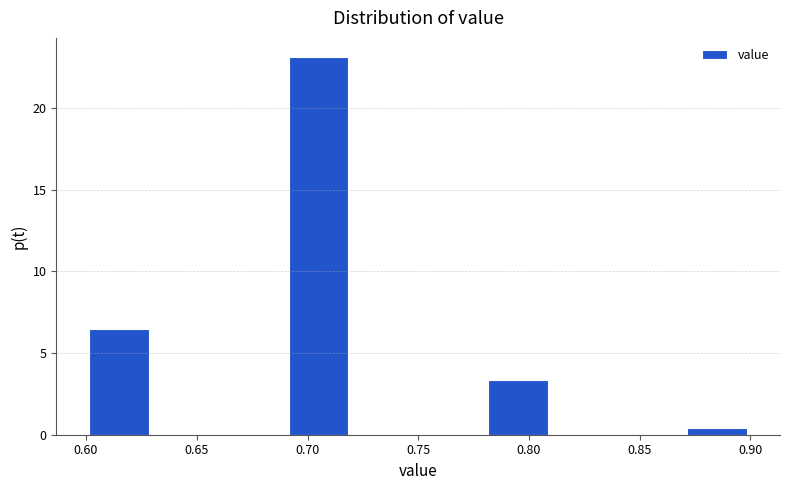

Reading left to right, list every bar in this chart as the range it spans on the x-axis followed by its height. The values are not printed on the chart, so give them approximately, as read against the axis.

0.60 to 0.63: 6.5
0.63 to 0.66: 0
0.66 to 0.69: 0
0.69 to 0.72: 23.0
0.72 to 0.75: 0
0.75 to 0.78: 0
0.78 to 0.81: 3.5
0.81 to 0.84: 0
0.84 to 0.87: 0
0.87 to 0.90: under 0.5